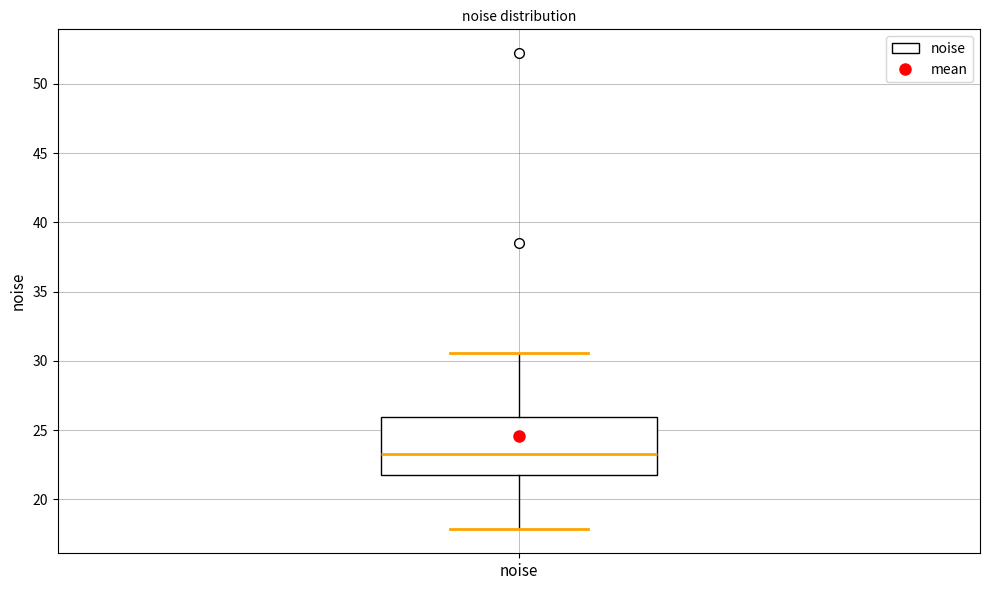

Where is the upper edge of the box for noise on the y-axis? The values are not printed on the chart, so give them approximately, as read against the axis.

26.0